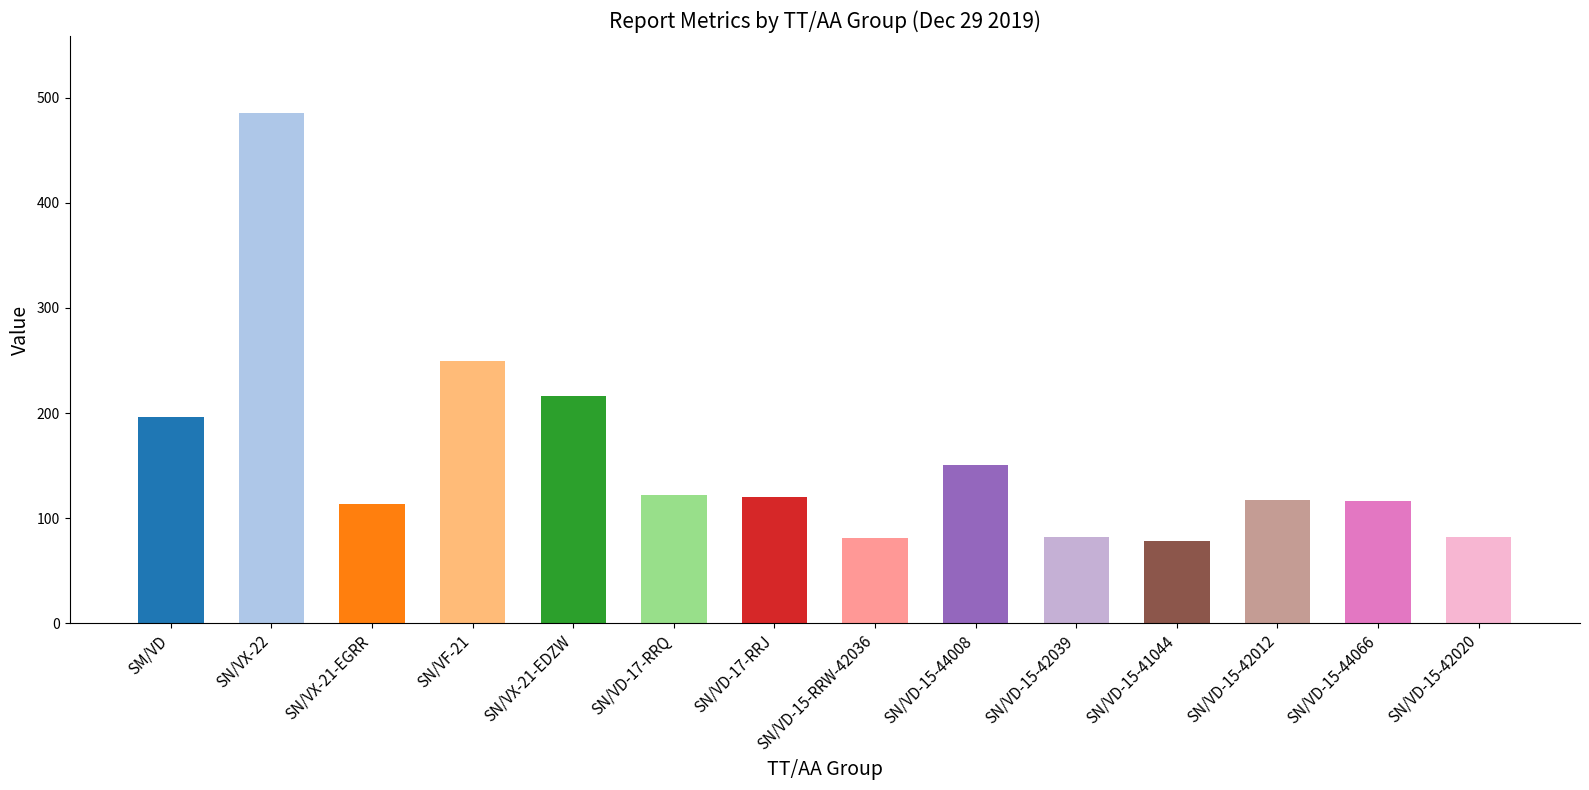

Does the chart contain any negative values?

No